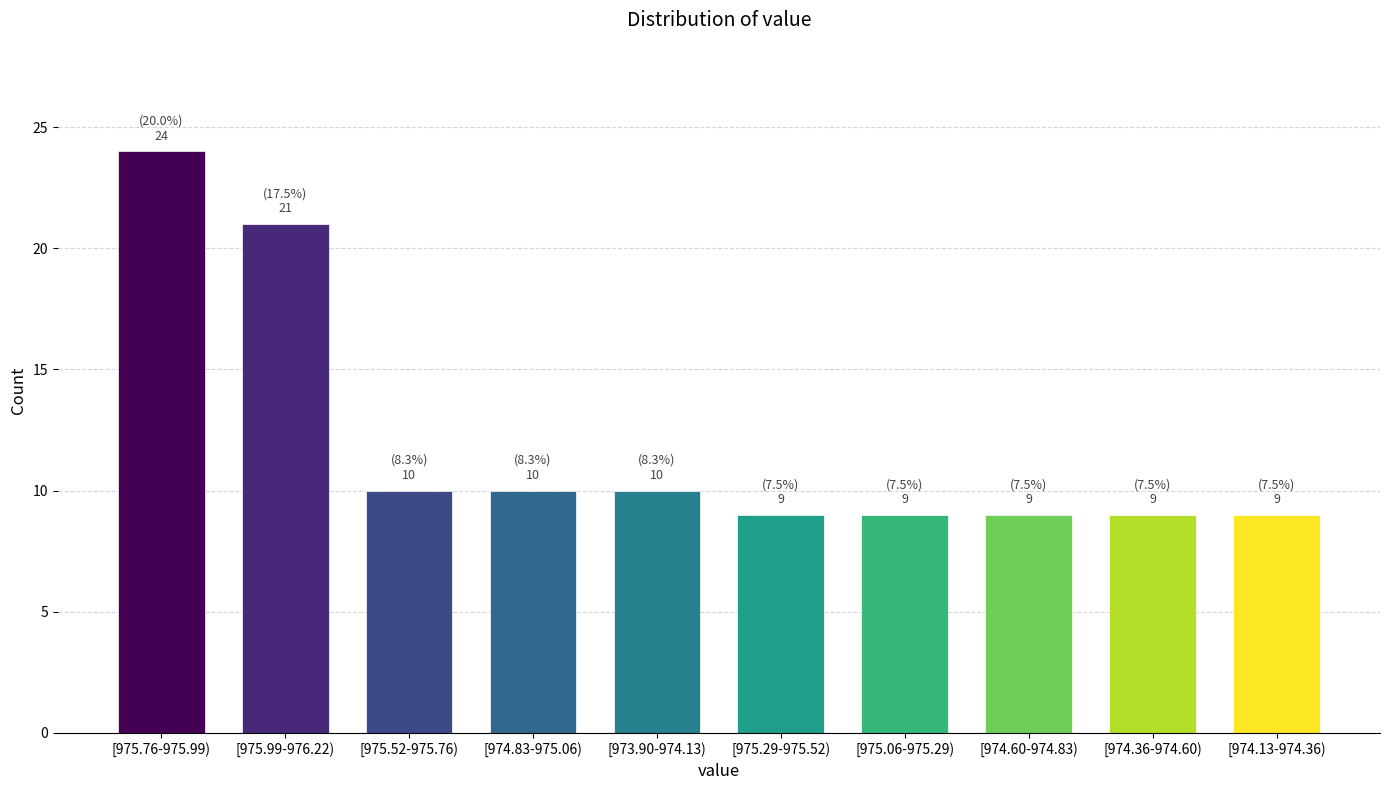

Reading right to left, extract all data points from this chart.

[974.13-974.36)=9	[974.36-974.60)=9	[974.60-974.83)=9	[975.06-975.29)=9	[975.29-975.52)=9	[973.90-974.13)=10	[974.83-975.06)=10	[975.52-975.76)=10	[975.99-976.22)=21	[975.76-975.99)=24